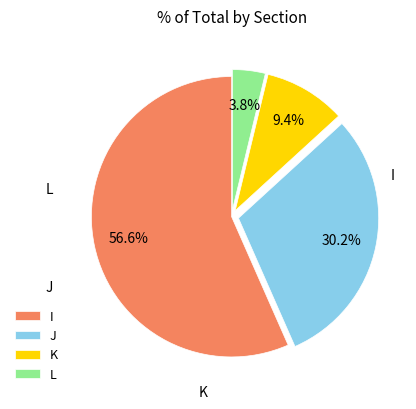

Is it true that J is 30% of the pie?

True